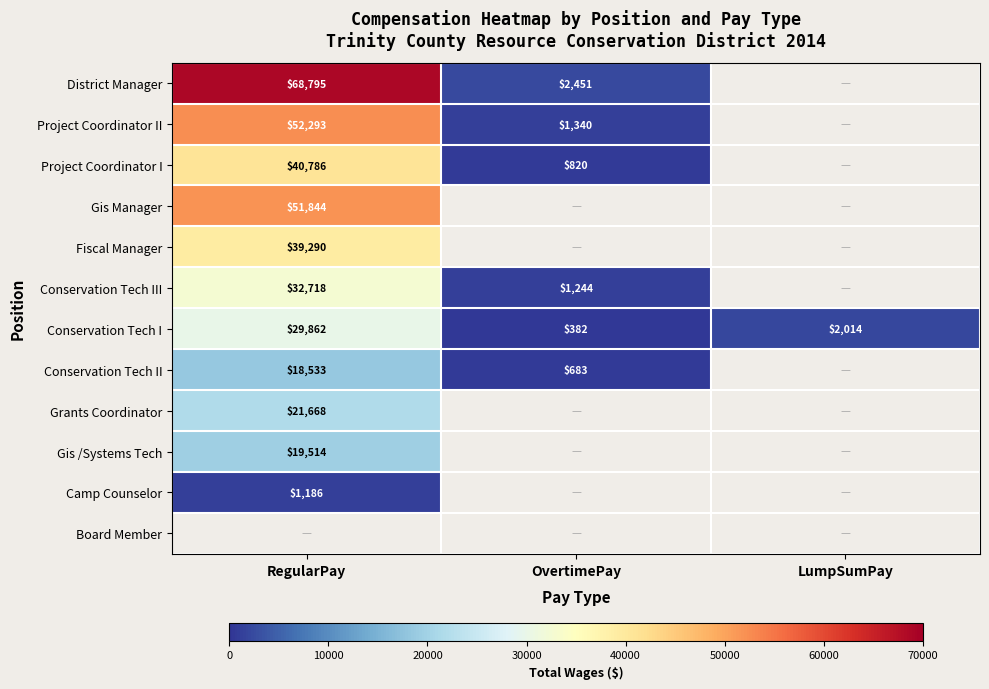

The Conservation Tech III series shows 1244 at OvertimePay. True or false?

True